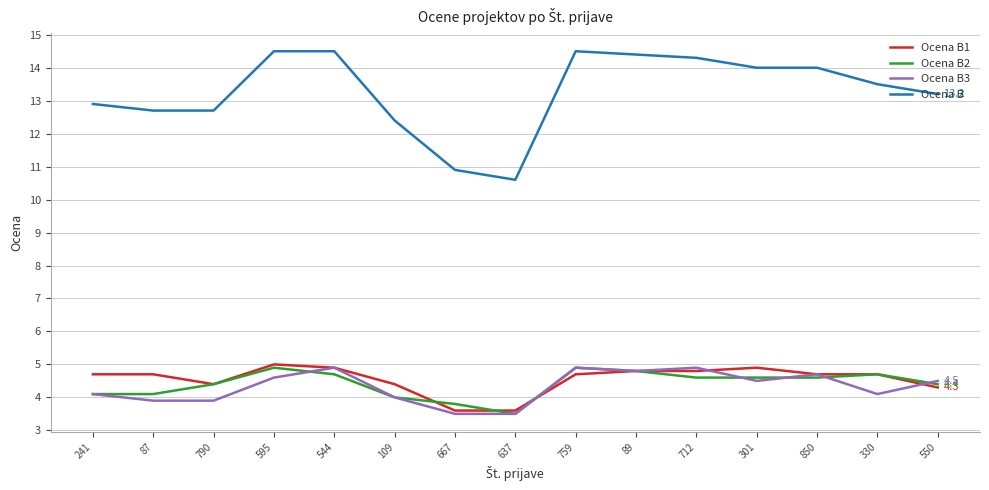

What is the sum of the Ocena B values at 637 and 790?

23.3